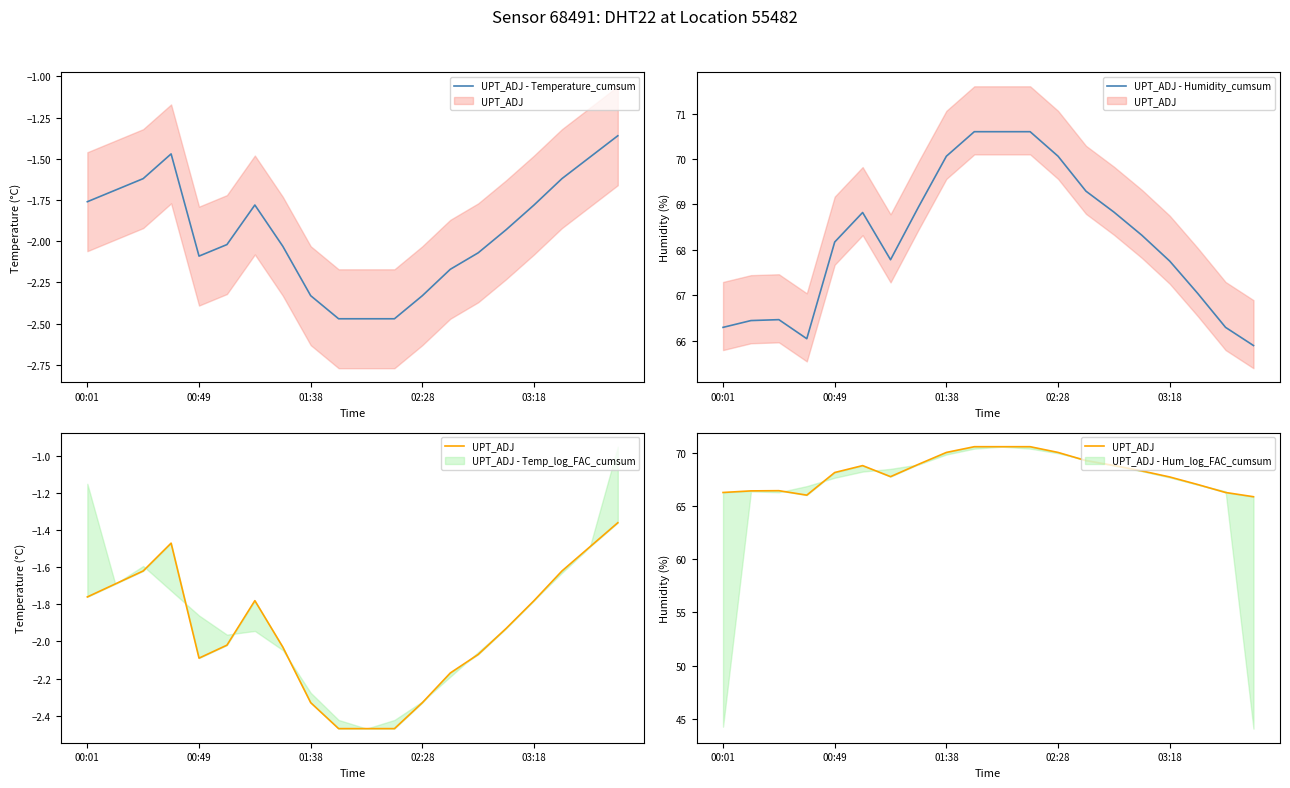

What is the difference between the highest and lowest values at 14?

70.9